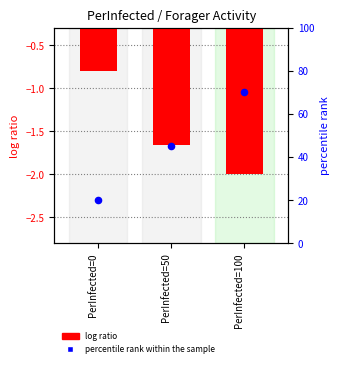

At which category is the sum across all series the highest?

PerInfected=100